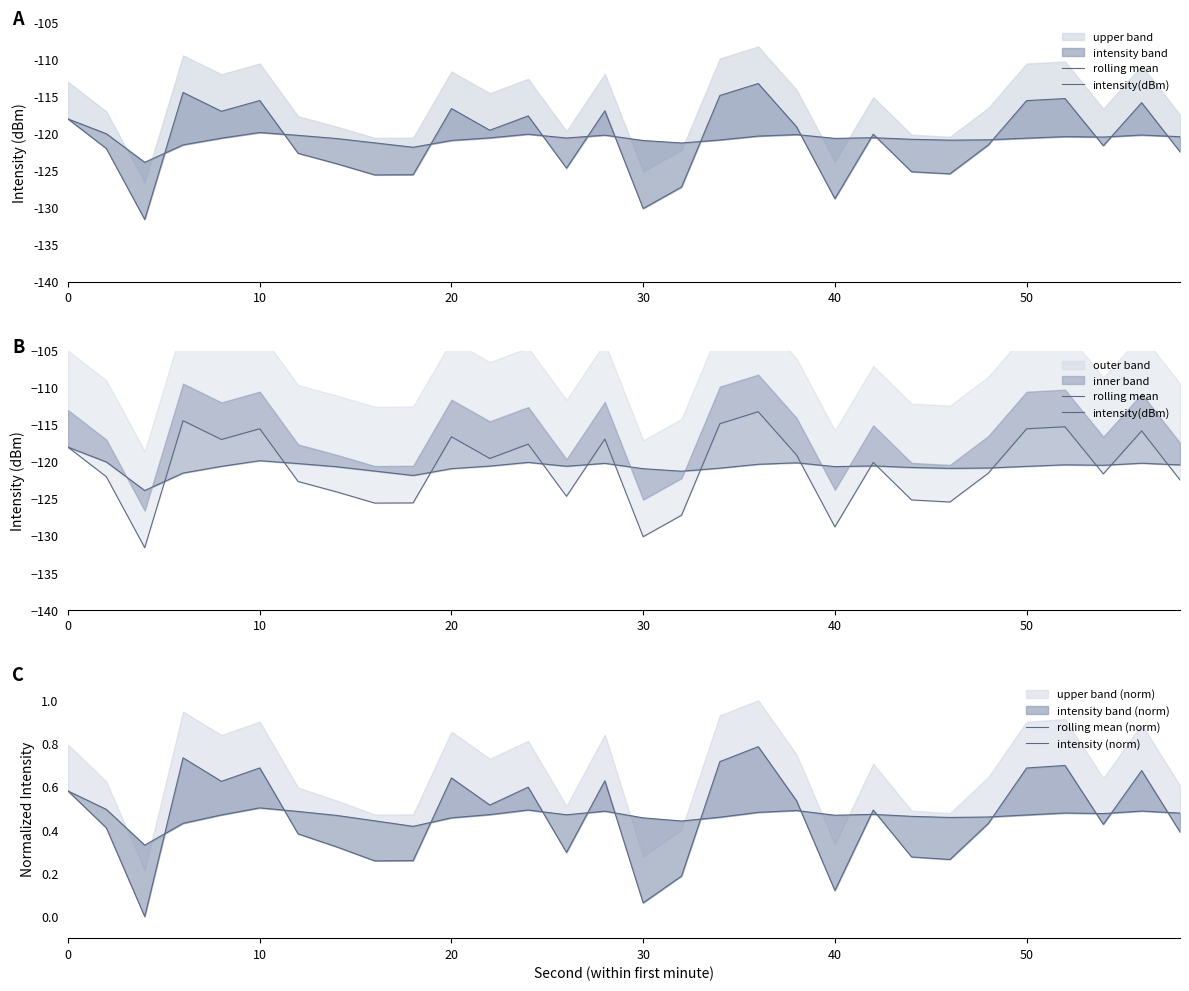

How many distinct data groups are displayed?

4